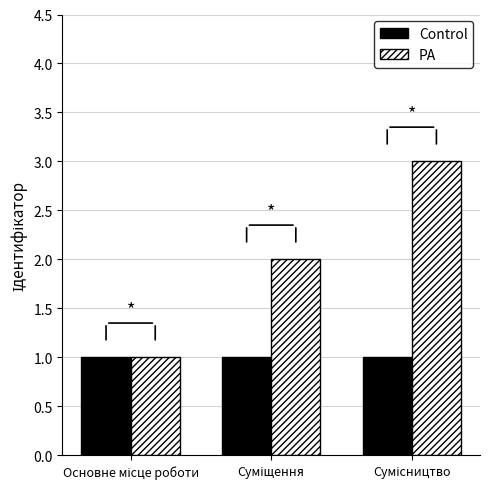

What is the greatest value displayed?

3